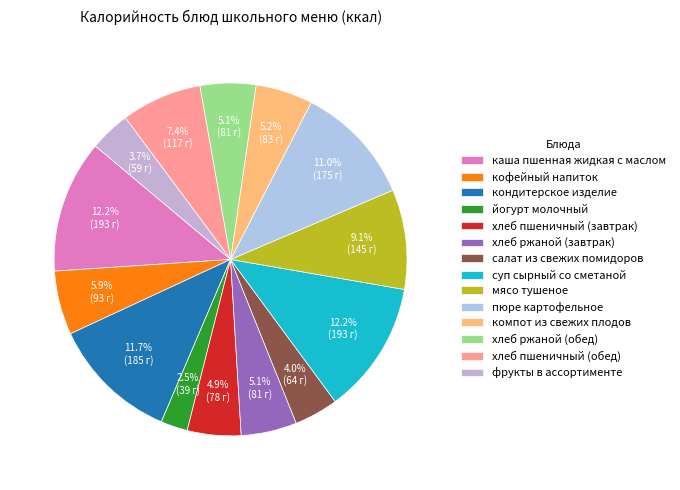

What is the ratio of the value at компот из свежих плодов to the value at фрукты в ассортименте?

1.4